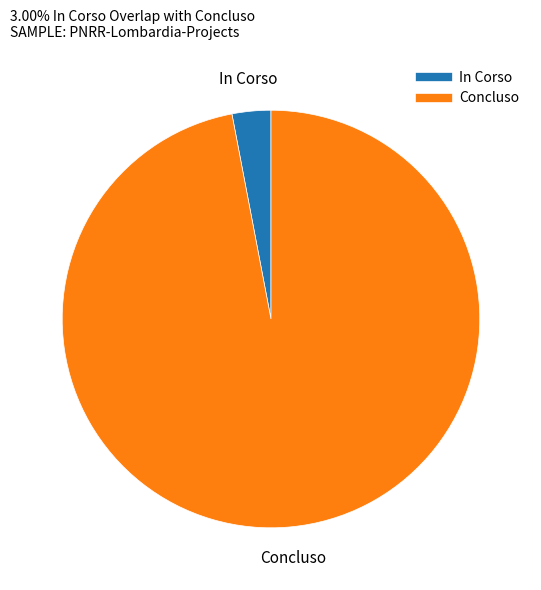

What is the smallest slice in the pie chart?

In Corso